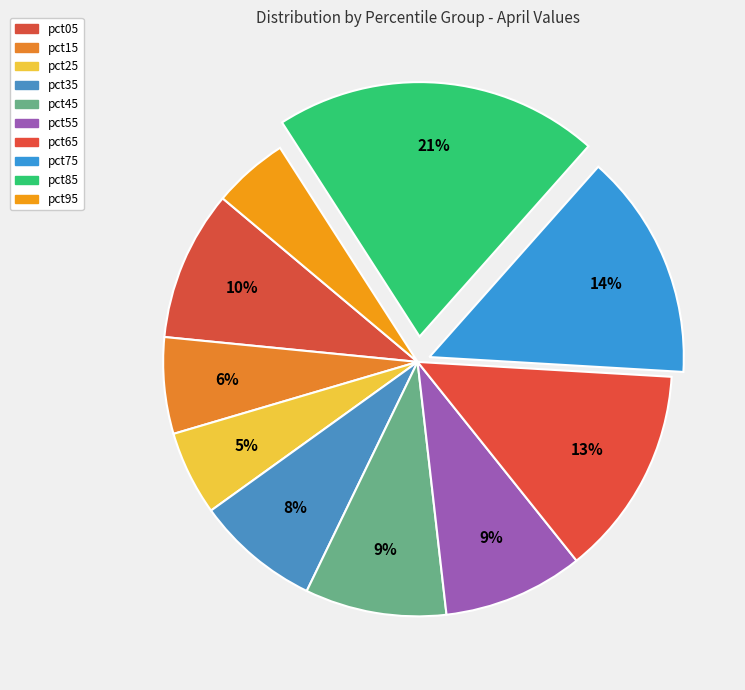

Is there a majority slice in this chart?

No